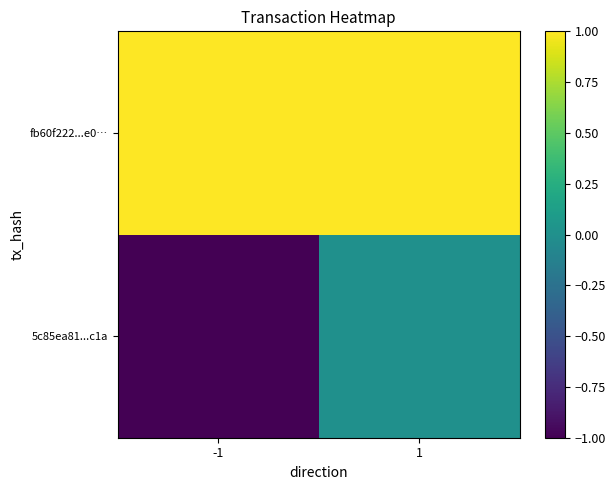

Rank the series by their maximum value, from lowest to highest.

5c85ea81...c1a, fb60f222...e0…